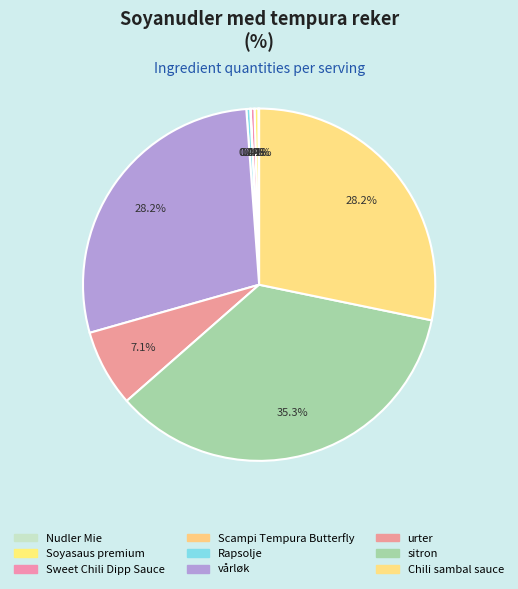

How many segments does this pie chart have?

9